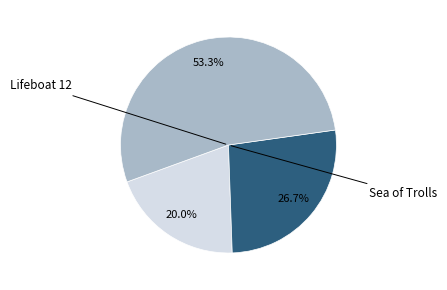

Is there any slice that represents more than half of the pie?

Yes